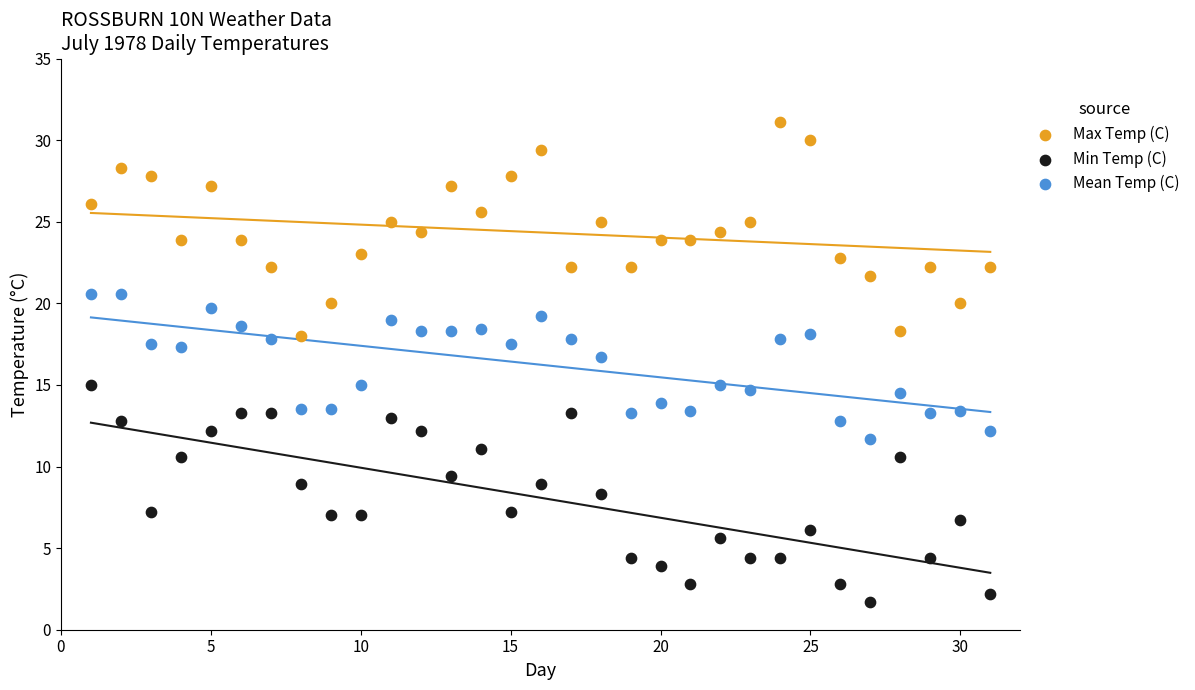

Which series contains the highest Y value?

Max Temp (C)